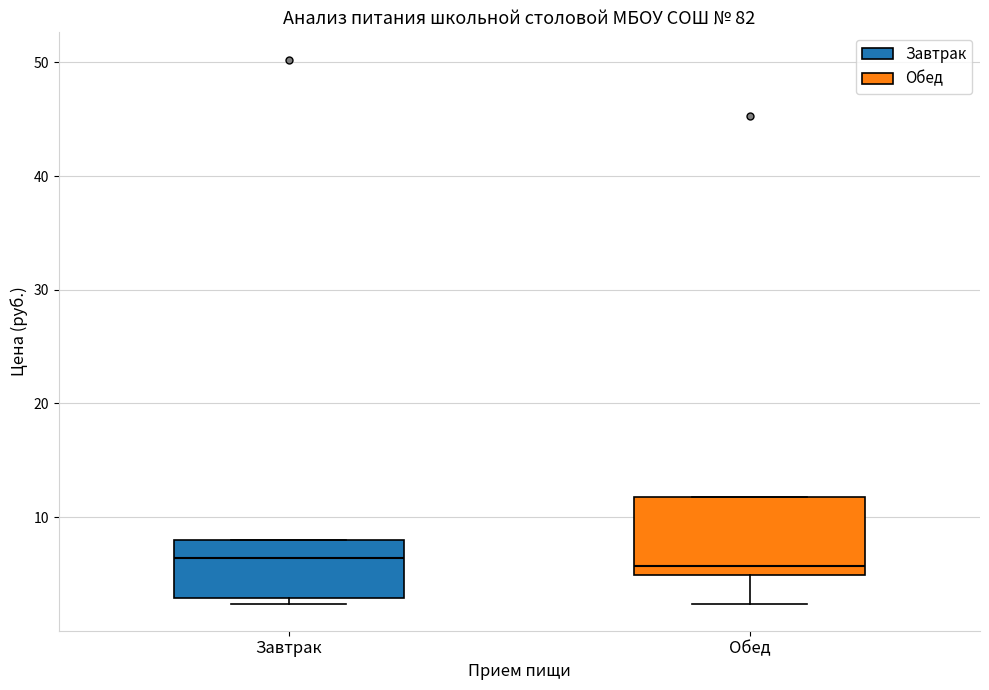

Reading left to right, transcribe this box plot: for each box, give where its median line is, the range the box spans, and where its two whiskers end, as read against the y-axis. The values are not printed on the chart, so give them approximately, as read against the axis.

Завтрак: median 6, box 3 to 8, whiskers 2 to 8
Обед: median 6, box 5 to 12, whiskers 2 to 12